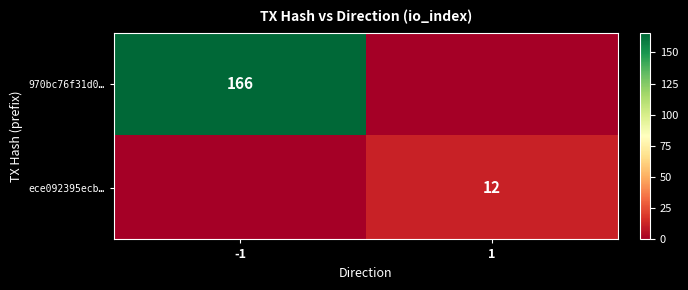

How many series are shown in this chart?

2